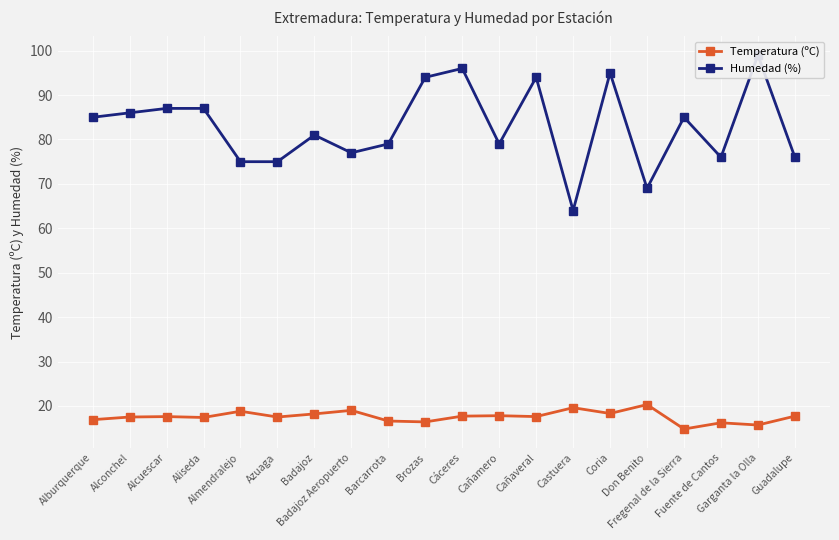

In Humedad (%), how many points are lower than both neighbors (excluding endpoints)?

5